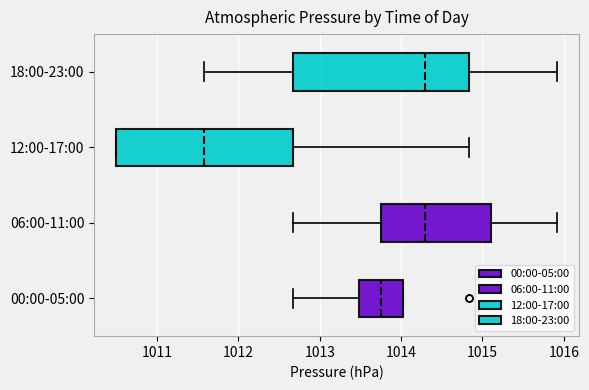

Where does the right whisker of the box for 12:00-17:00 end on the x-axis? The values are not printed on the chart, so give them approximately, as read against the axis.

1014.8